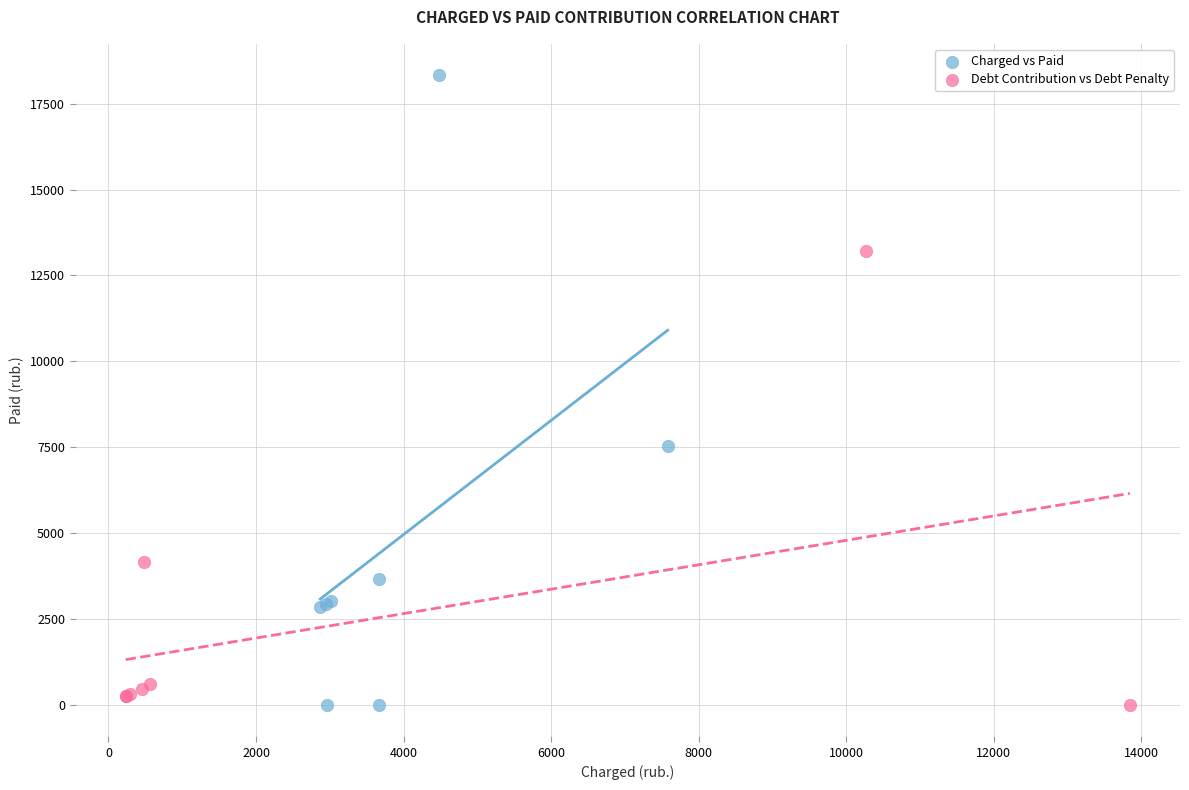

Which series reaches the maximum Y coordinate?

Charged vs Paid